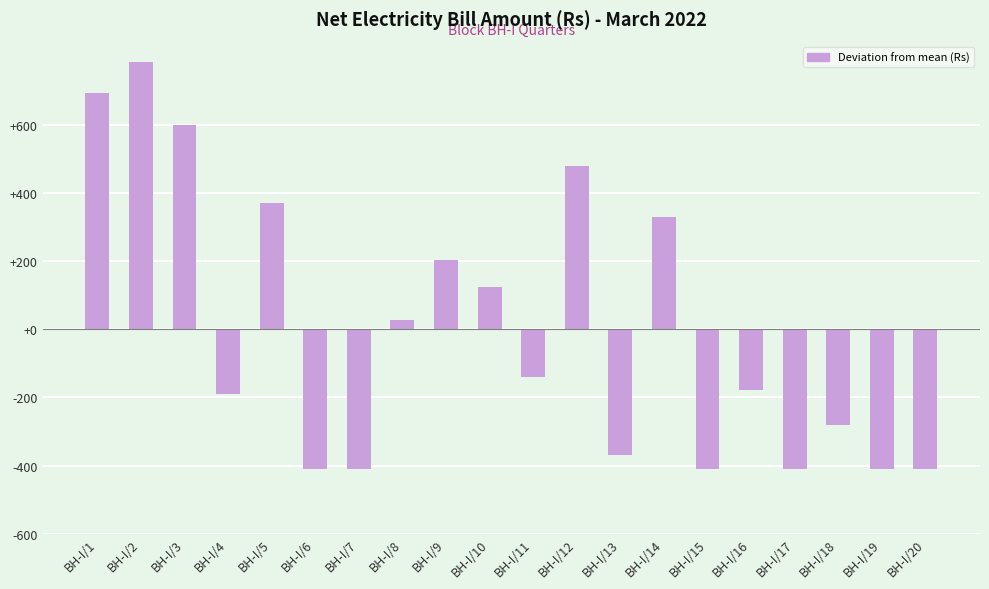

What is the change in value from BH-I/1 to BH-I/10?

-572.0